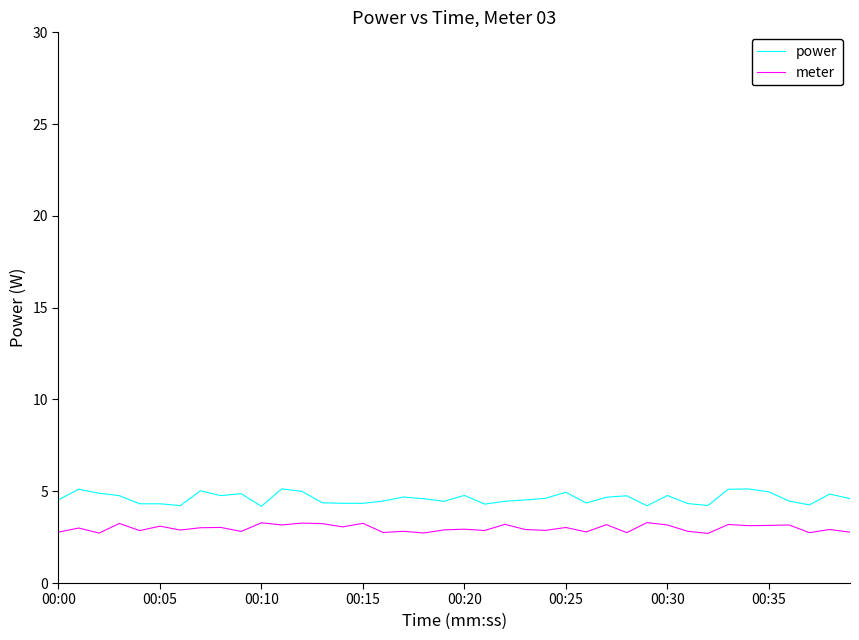

What is the minimum value for power?

4.2